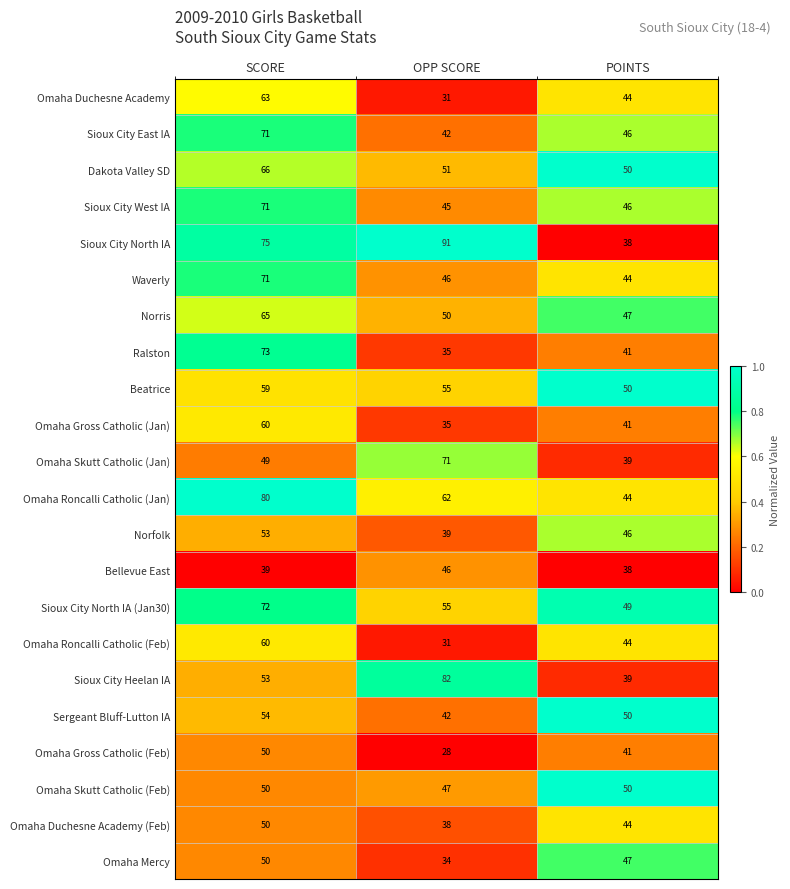

What is the spread (max minus min) of values at SCORE?

41